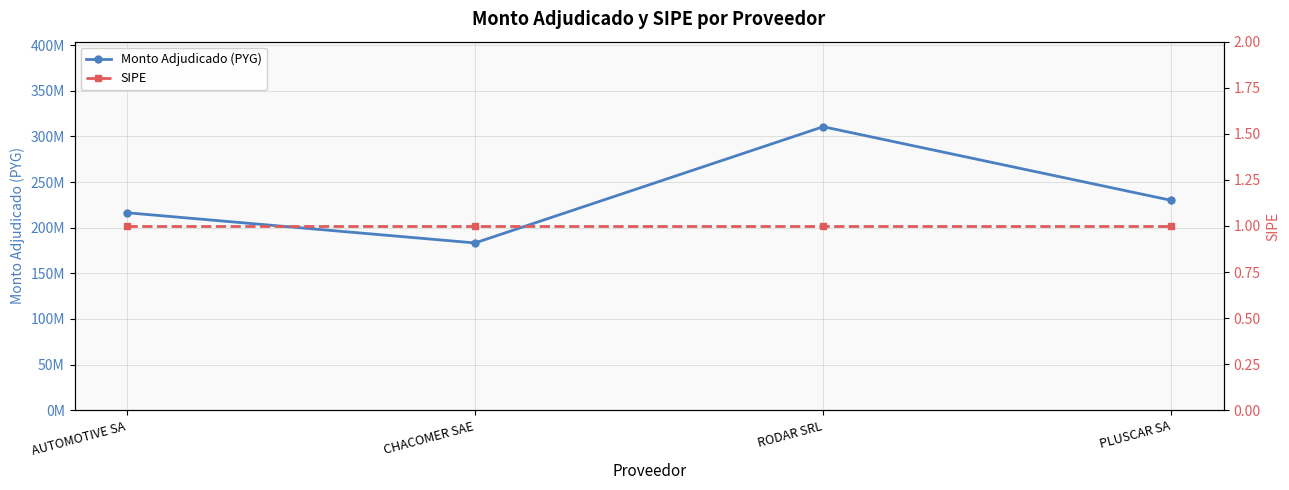

True or false: SIPE has a value of 1 at PLUSCAR SA.

True